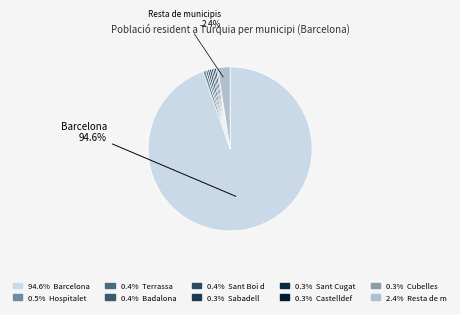

Count the number of slices in the pie.

10